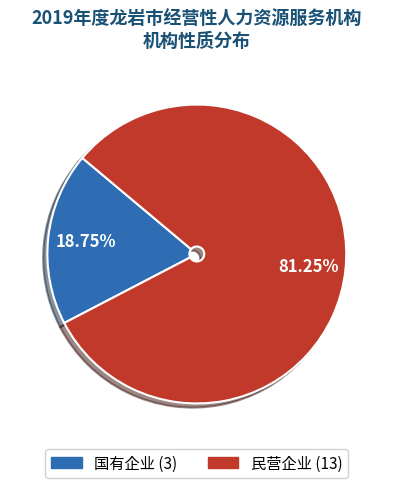

Rank the categories by value from highest to lowest.

民营企业, 国有企业